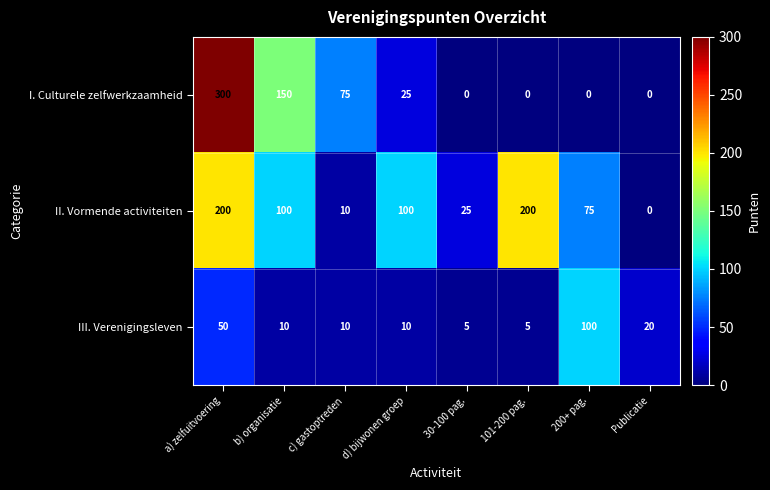

Rank the series by their maximum value, from lowest to highest.

III. Verenigingsleven, II. Vormende activiteiten, I. Culturele zelfwerkzaamheid